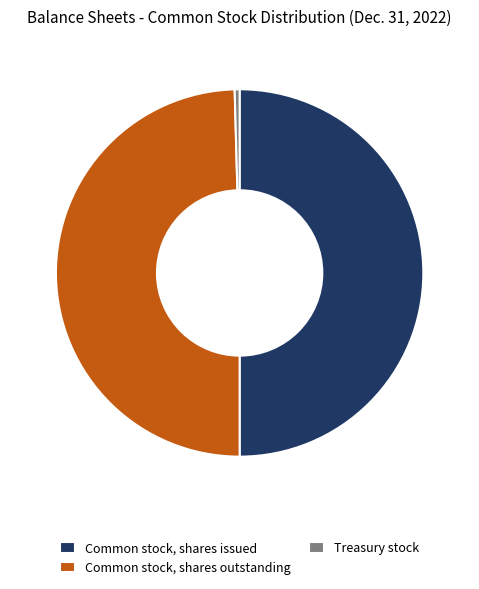

What is the smallest slice in the pie chart?

Treasury stock